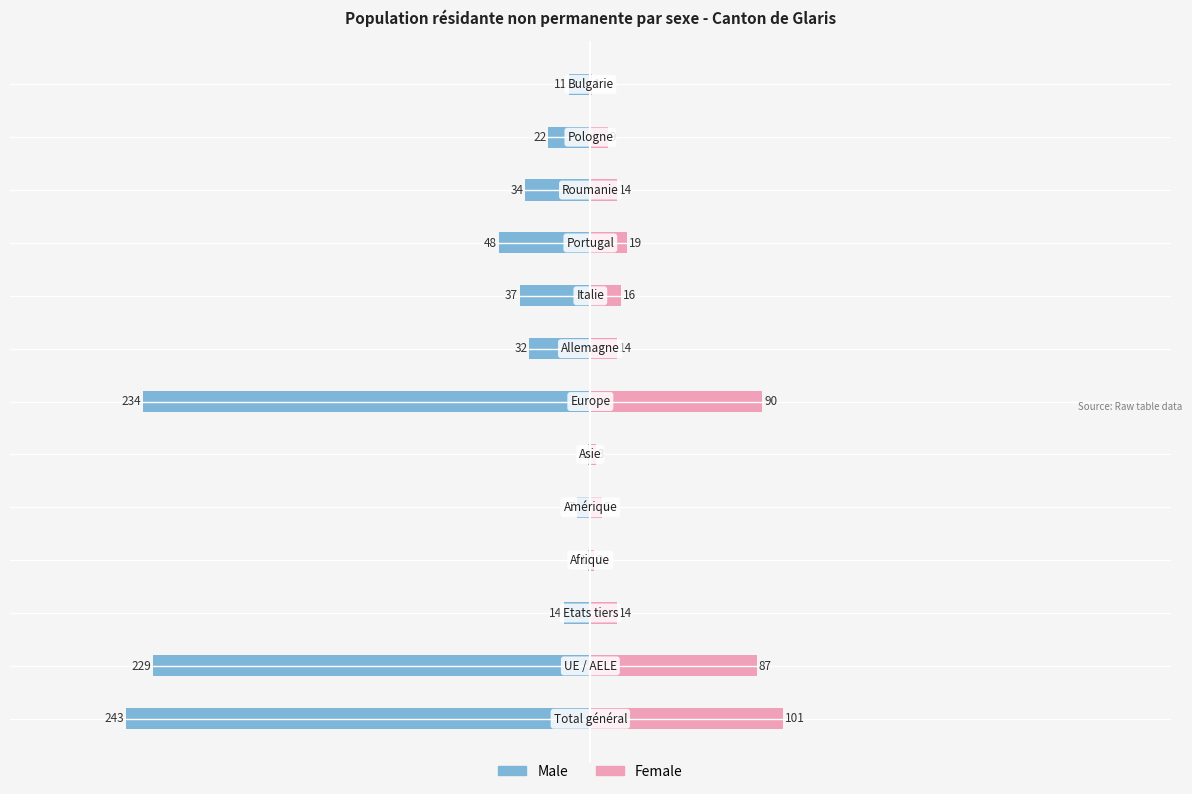

What are all the series names shown in the legend?

Male, Female